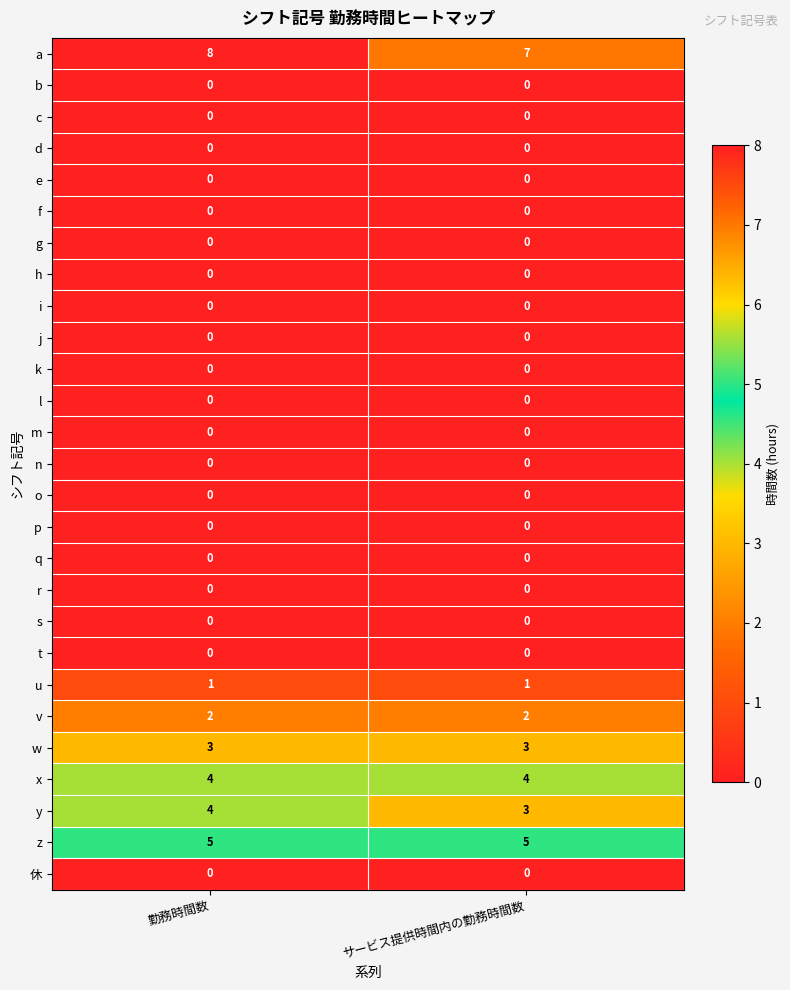

The value of w at 勤務時間数 is 4. True or false?

False